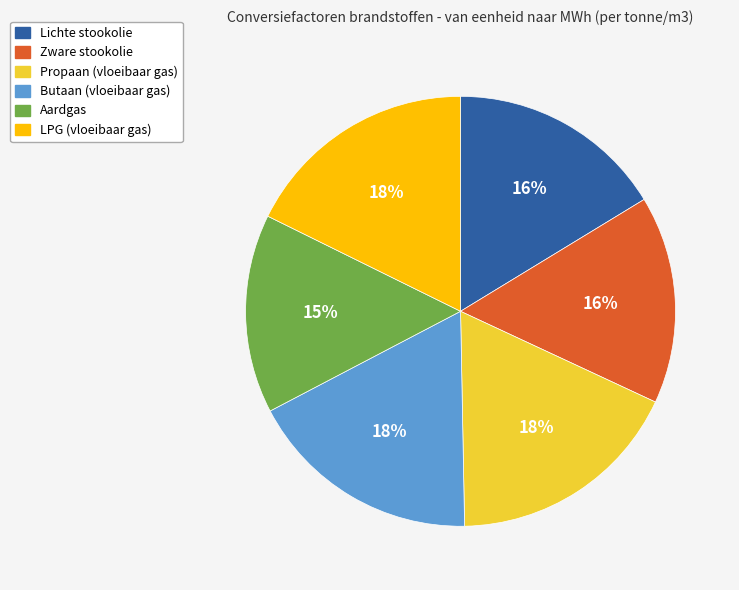

Which slice is the smallest?

Aardgas